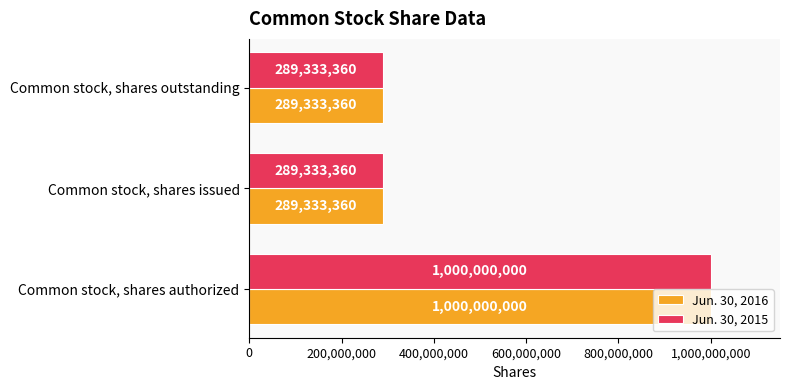

How many Jun. 30, 2015 values are between 289333360 and 1000000000?

3